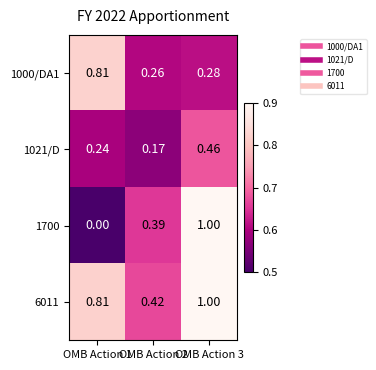

Is the value of 6011 at OMB Action 2 greater than the value of 1700 at OMB Action 3?

No